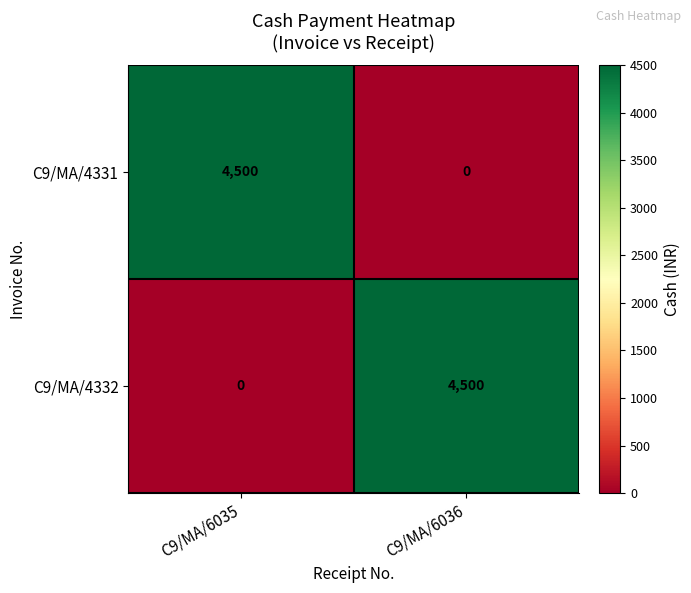

What is the spread (max minus min) of values at C9/MA/6035?

4500